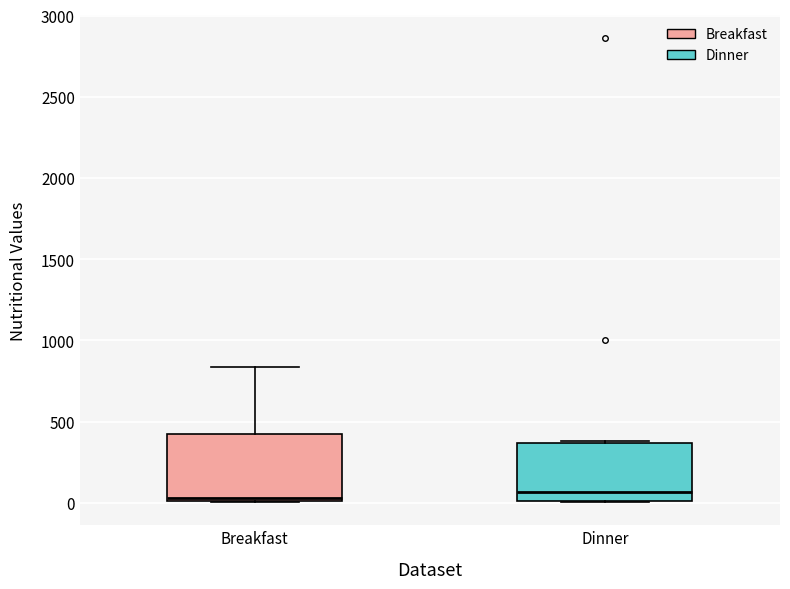

Reading left to right, transcribe this box plot: for each box, give where its median line is, the range the box spans, and where its two whiskers end, as read against the y-axis. The values are not printed on the chart, so give them approximately, as read against the axis.

Breakfast: median 50, box 0 to 450, whiskers 0 to 850
Dinner: median 50, box 0 to 350, whiskers 0 to 400